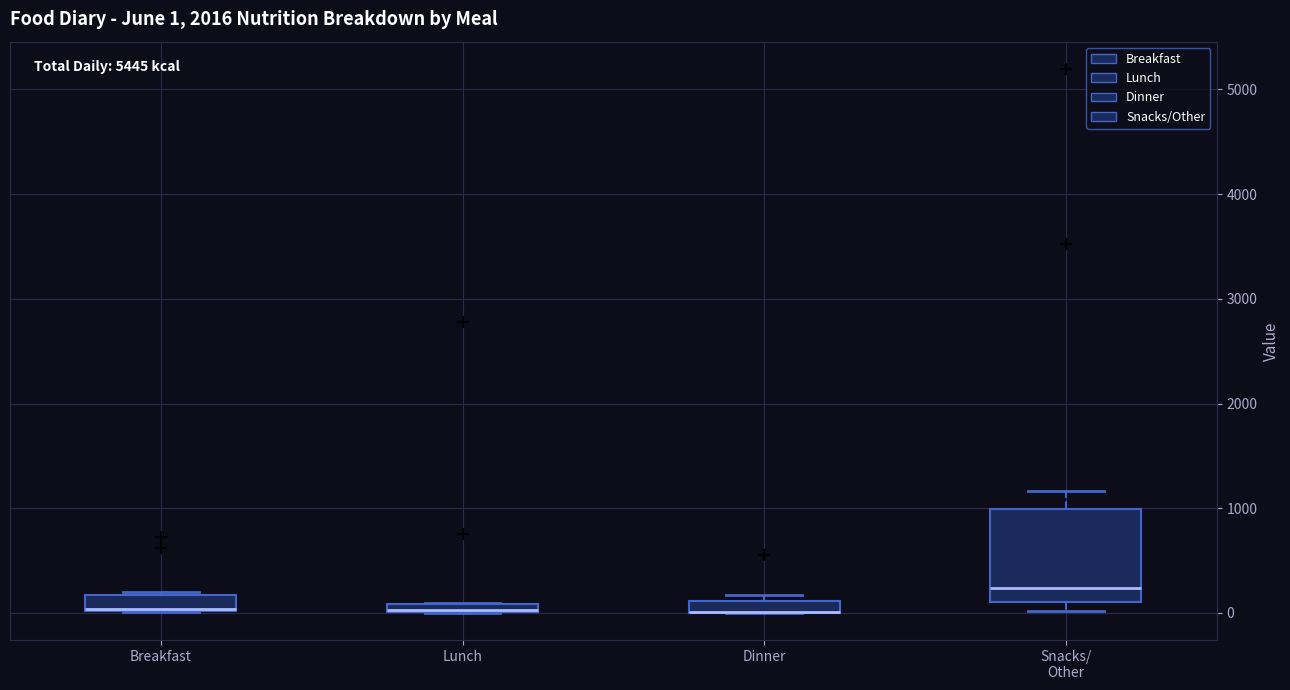

Comparing the boxes themselves (not the whiskers), which one is the tallest?

Snacks/ Other